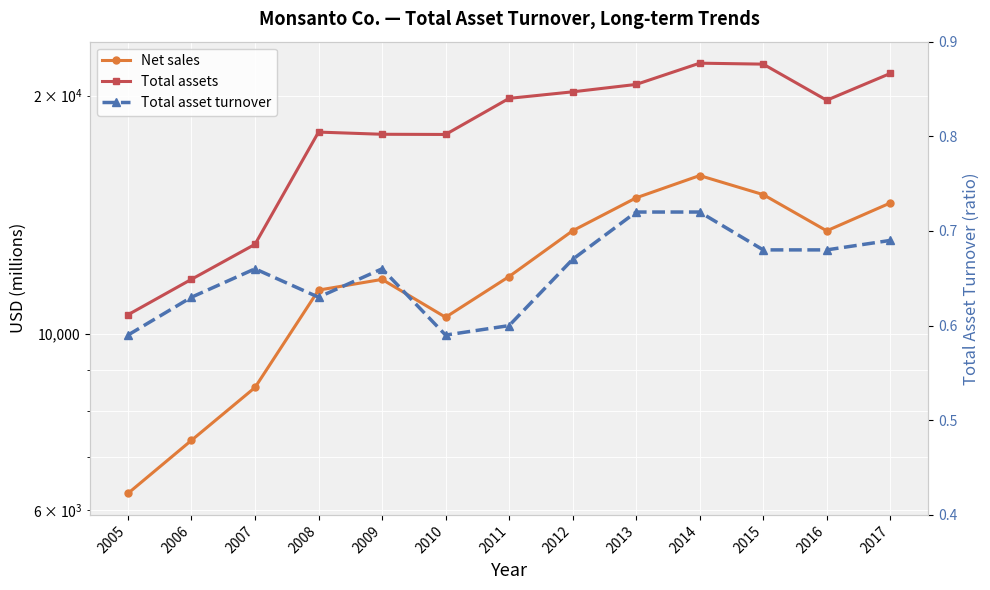

At how many categories does at least one series exceed 1299?

13